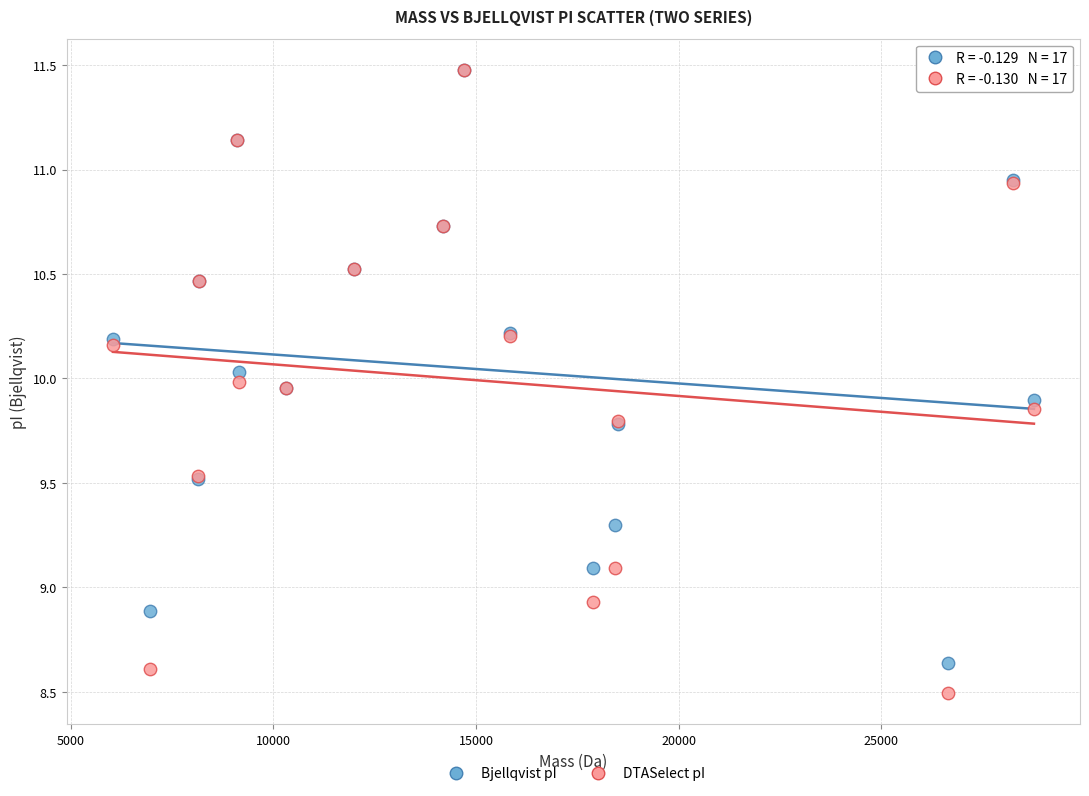

Which series contains the lowest Y value?

DTASelect pI